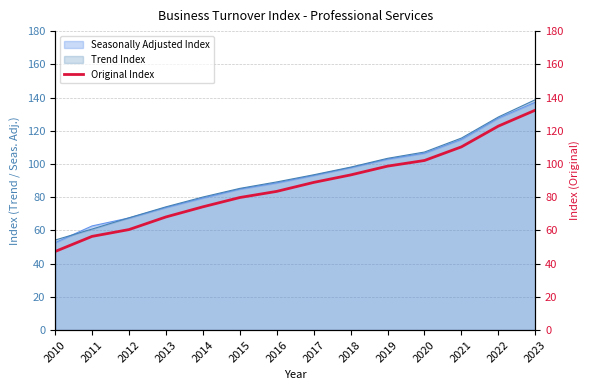

Count the number of categories in the chart.

14